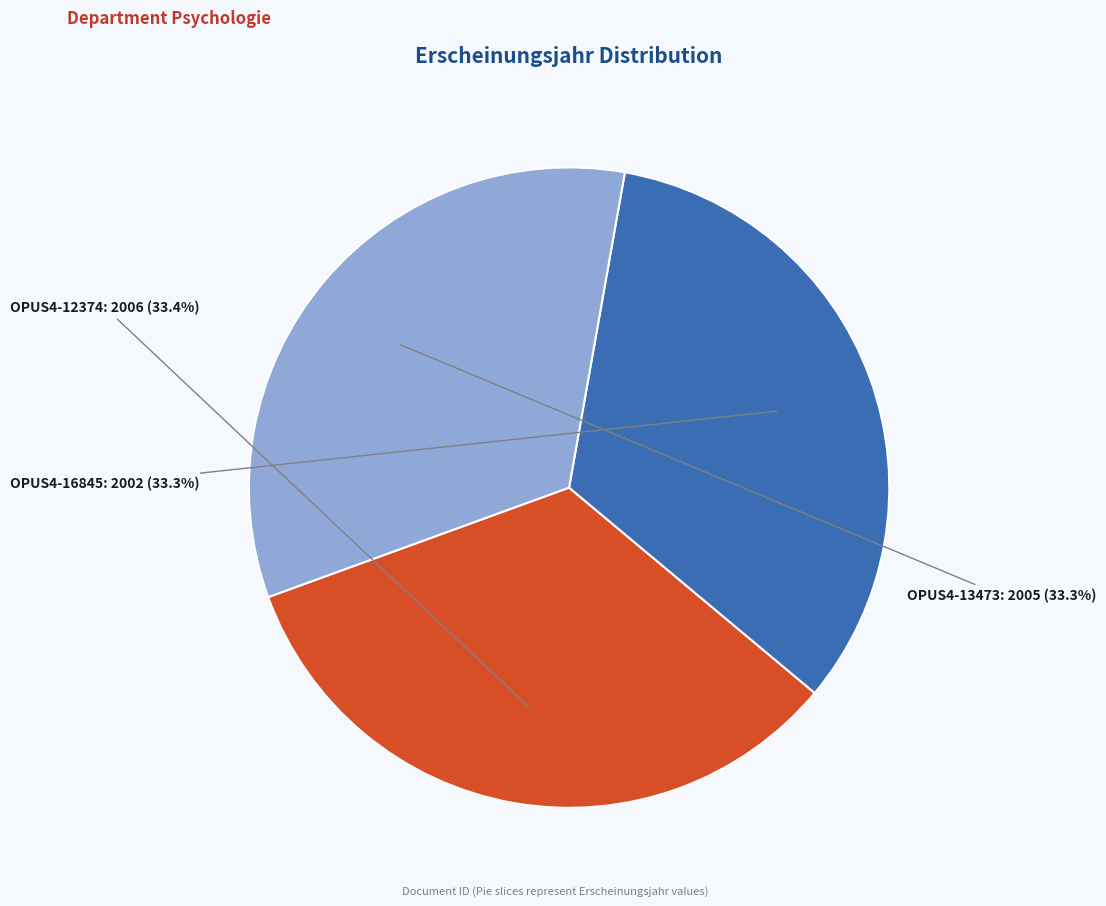

Approximately how many times larger is the value at OPUS4-12374 compared to OPUS4-13473?

1.0